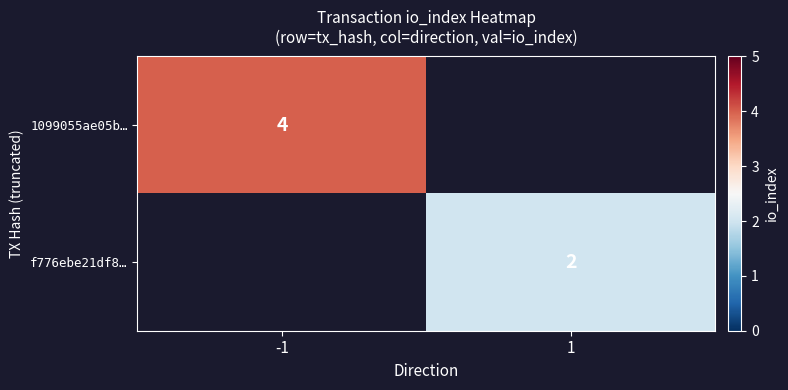

Which category has the highest value across all series?

-1